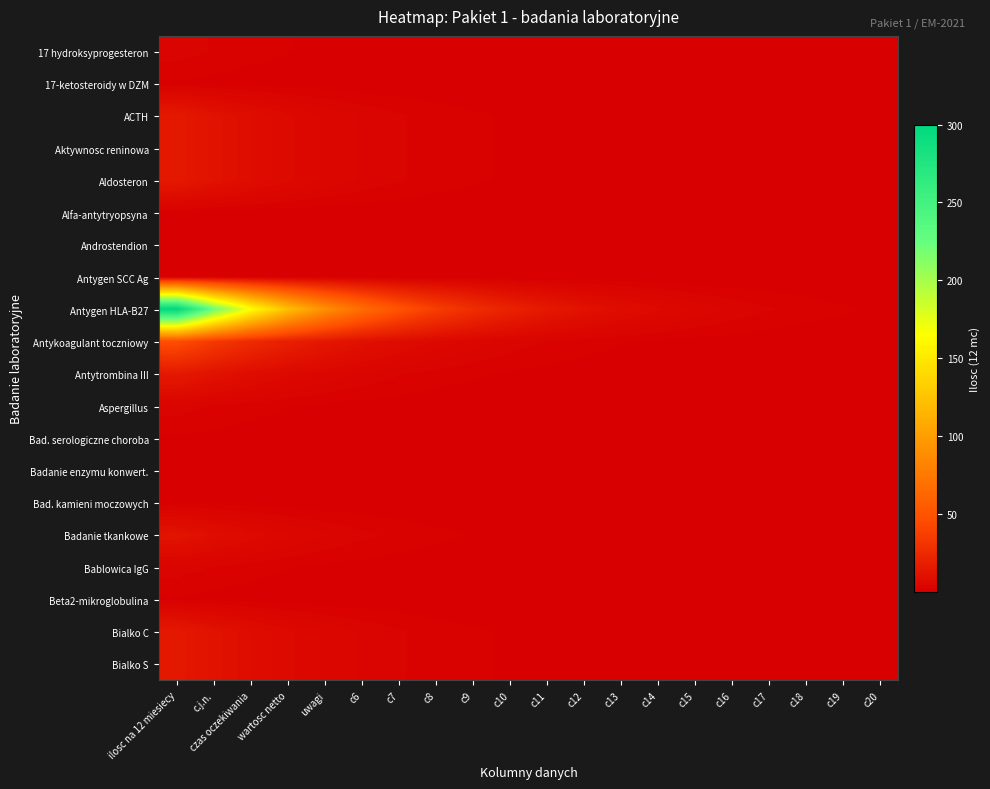

What is the maximum value shown in the chart?

300.0